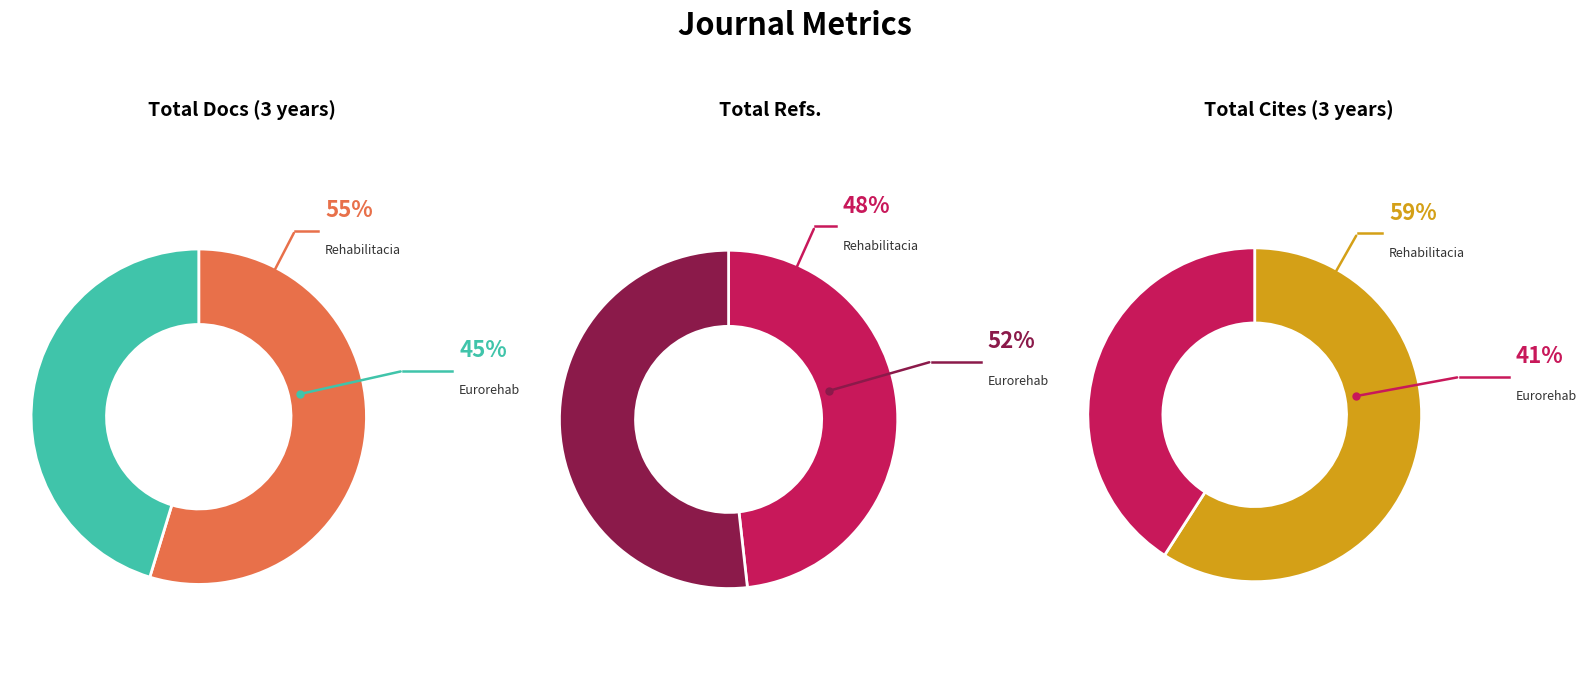

To the nearest percent, what is the difference between the largest and smallest slice percentages?

18%